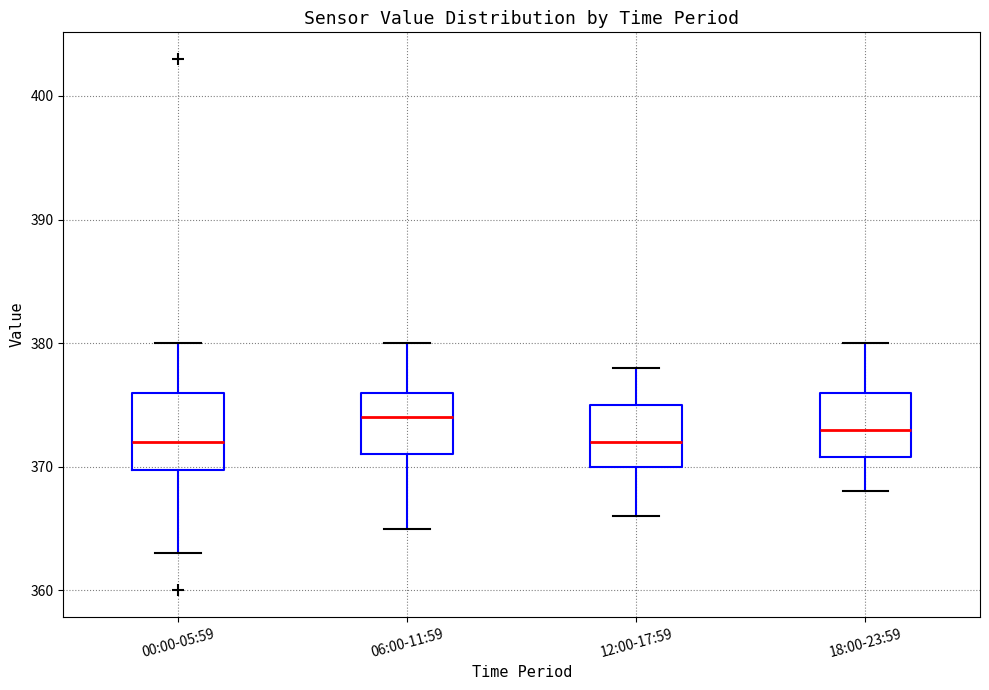

Where does the median line of the box for 12:00-17:59 sit on the y-axis? The values are not printed on the chart, so give them approximately, as read against the axis.

372